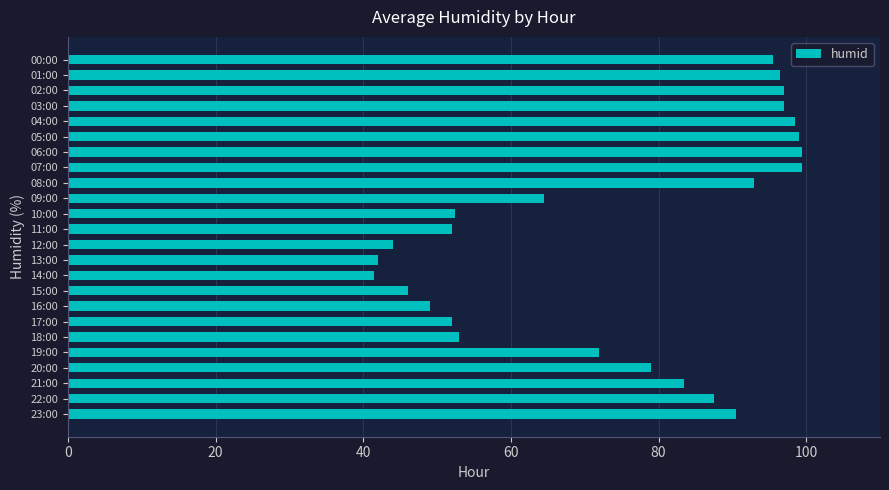

Reading top to bottom, what are all the values shown in this chart?

95.5	96.5	97.0	97.0	98.5	99.0	99.5	99.5	93.0	64.5	52.5	52.0	44.0	42.0	41.5	46.0	49.0	52.0	53.0	72.0	79.0	83.5	87.5	90.5